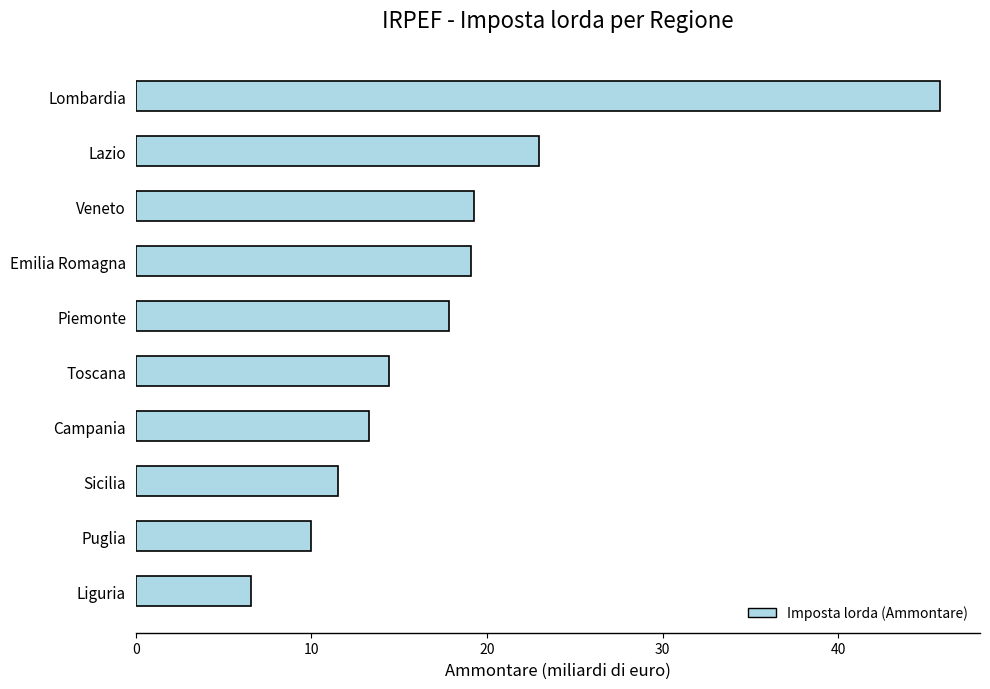

Which has a higher value, Sicilia or Lazio?

Lazio